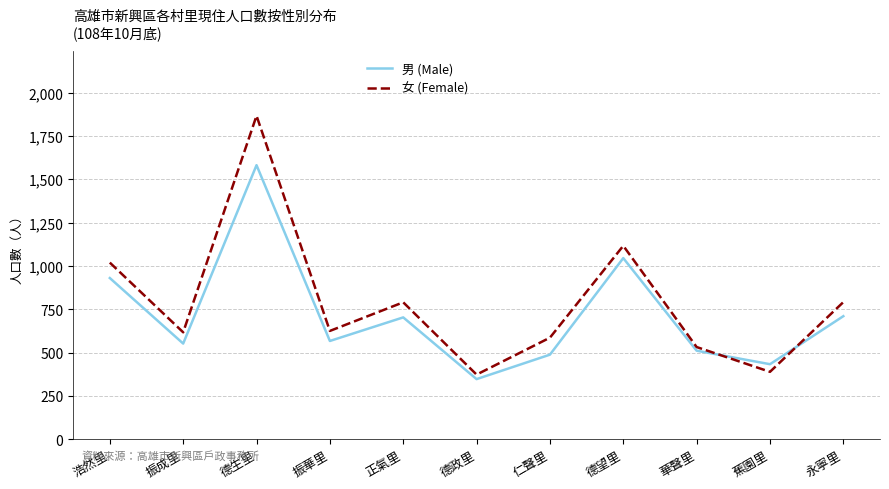

True or false: 女 (Female) has a value of 617 at 振成里.

True